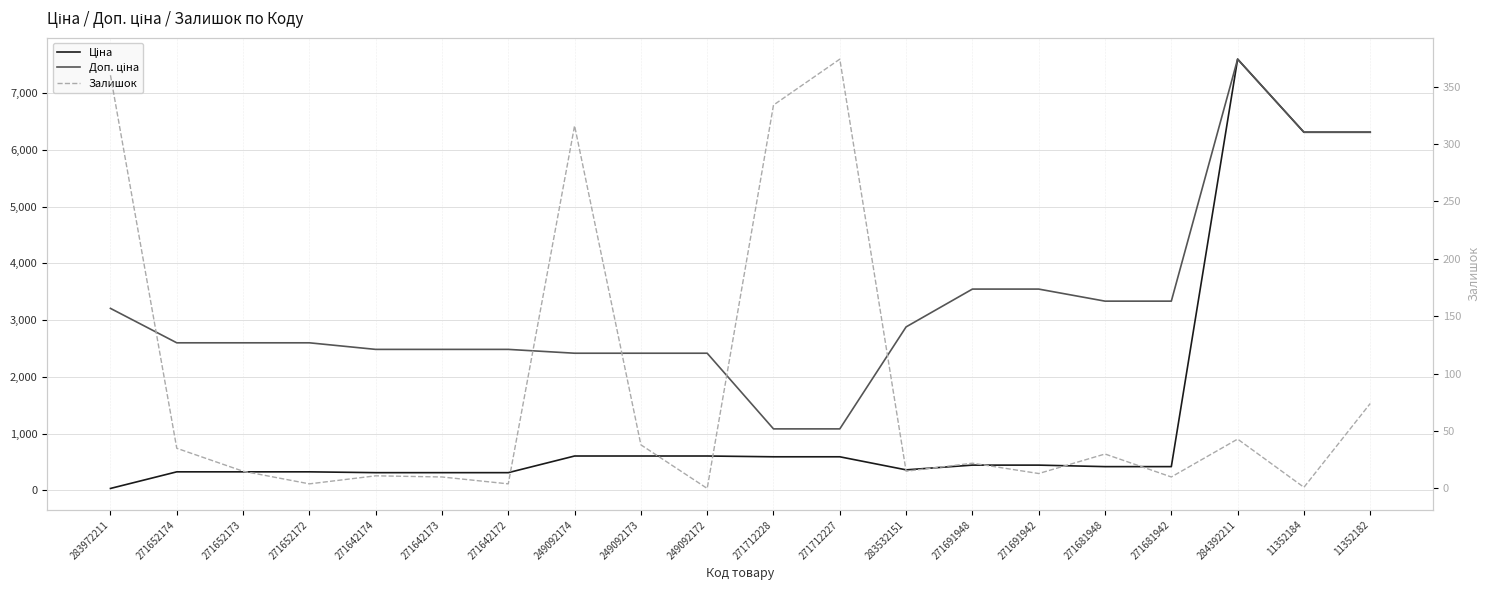

At 271642173, list the series in order from largest to smallest.

Доп. ціна, Ціна, Залишок